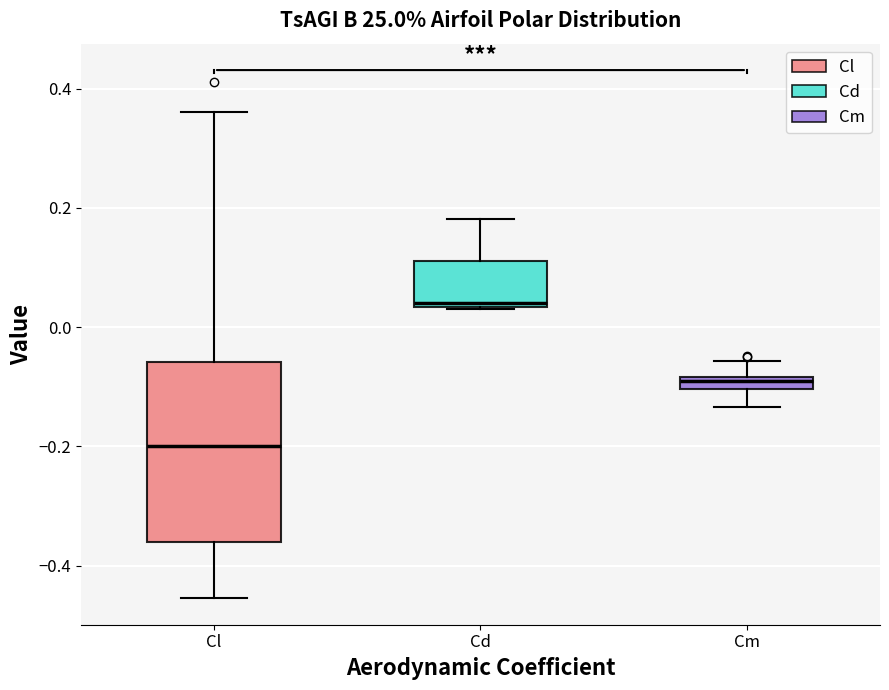

Which box has the lowest median line?

Cl